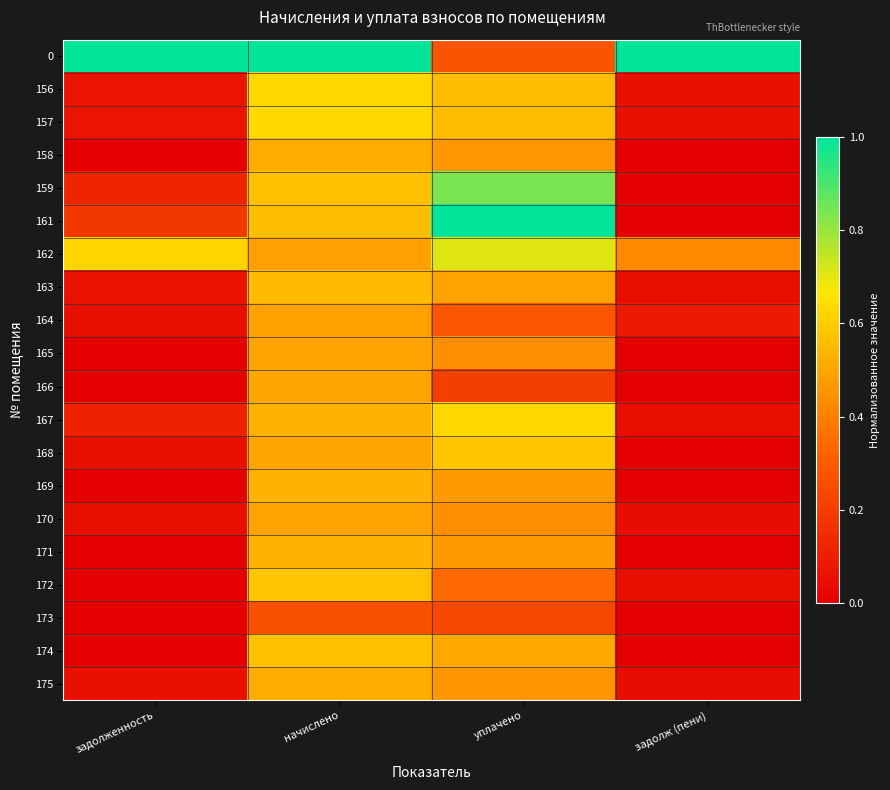

At how many categories does at least one series exceed 0?

4